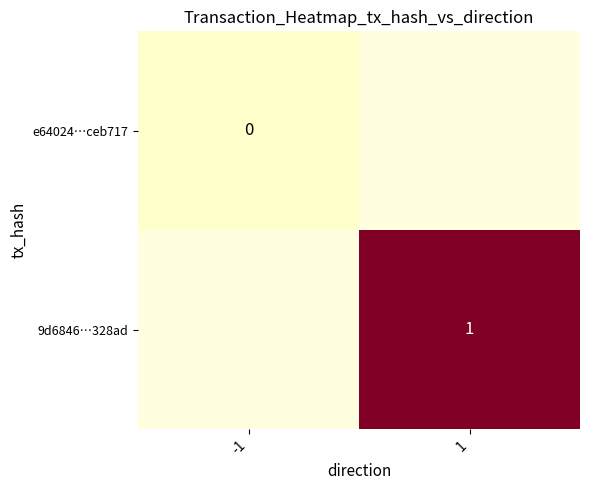

The value of 9d6846…328ad at 1 is 1. True or false?

True